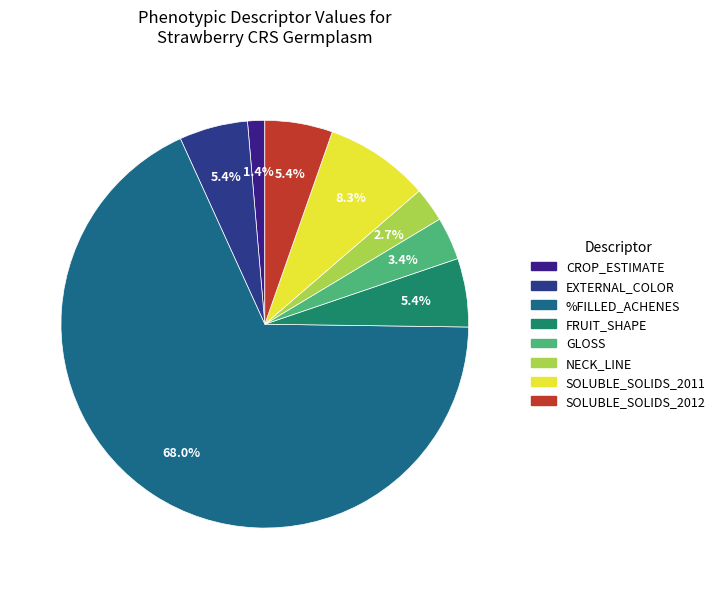

Is it true that FRUIT_SHAPE is 1% of the pie?

False